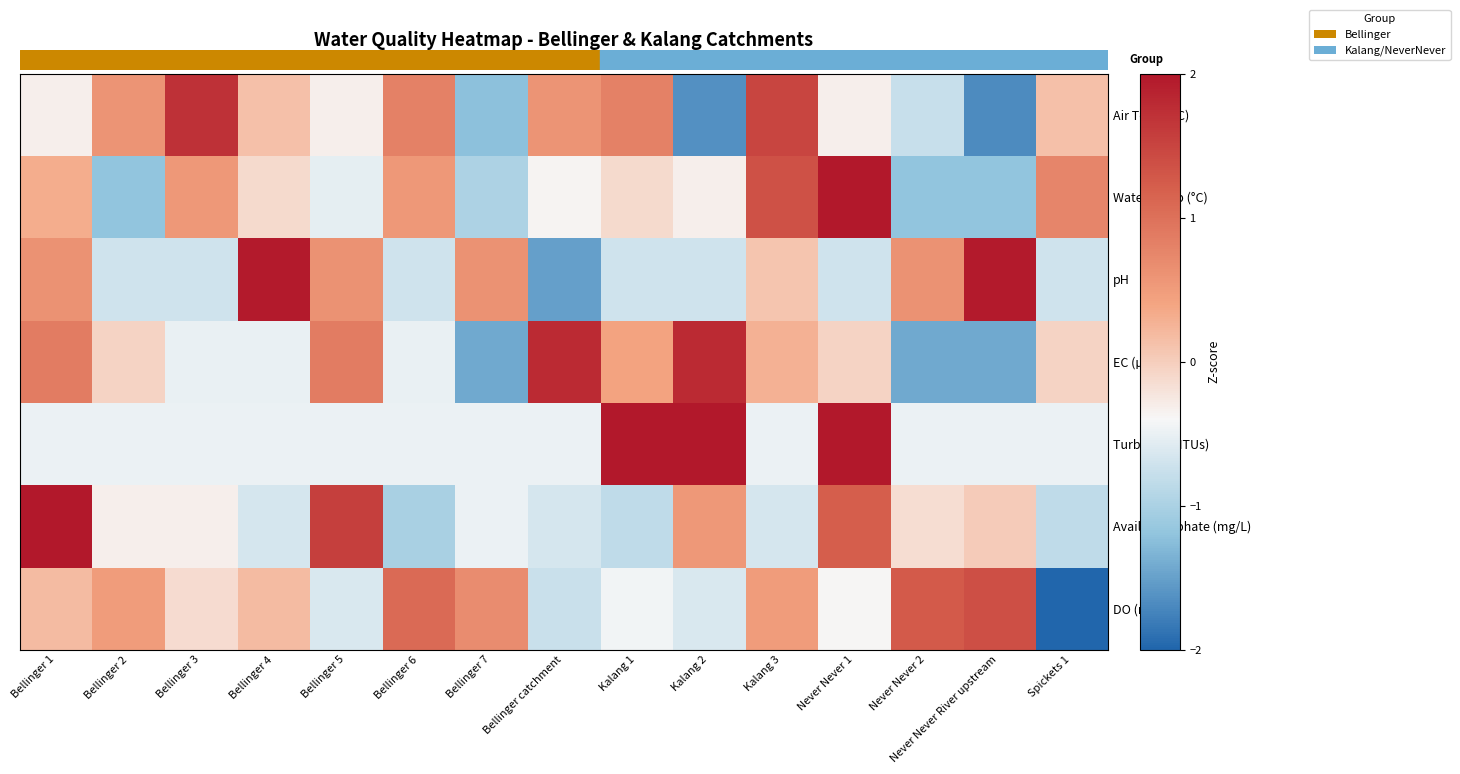

Count the number of data series in this chart.

7